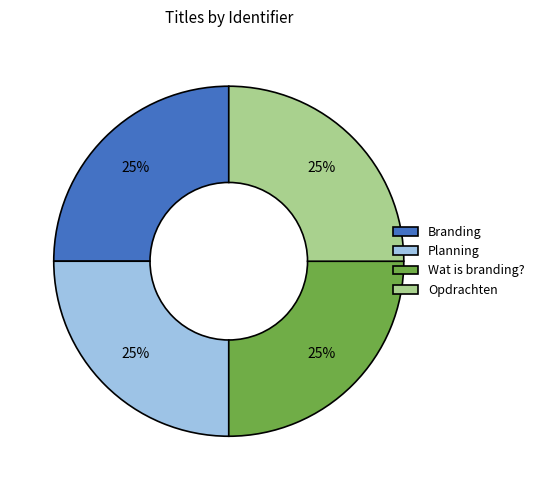

Count the number of slices in the pie.

4